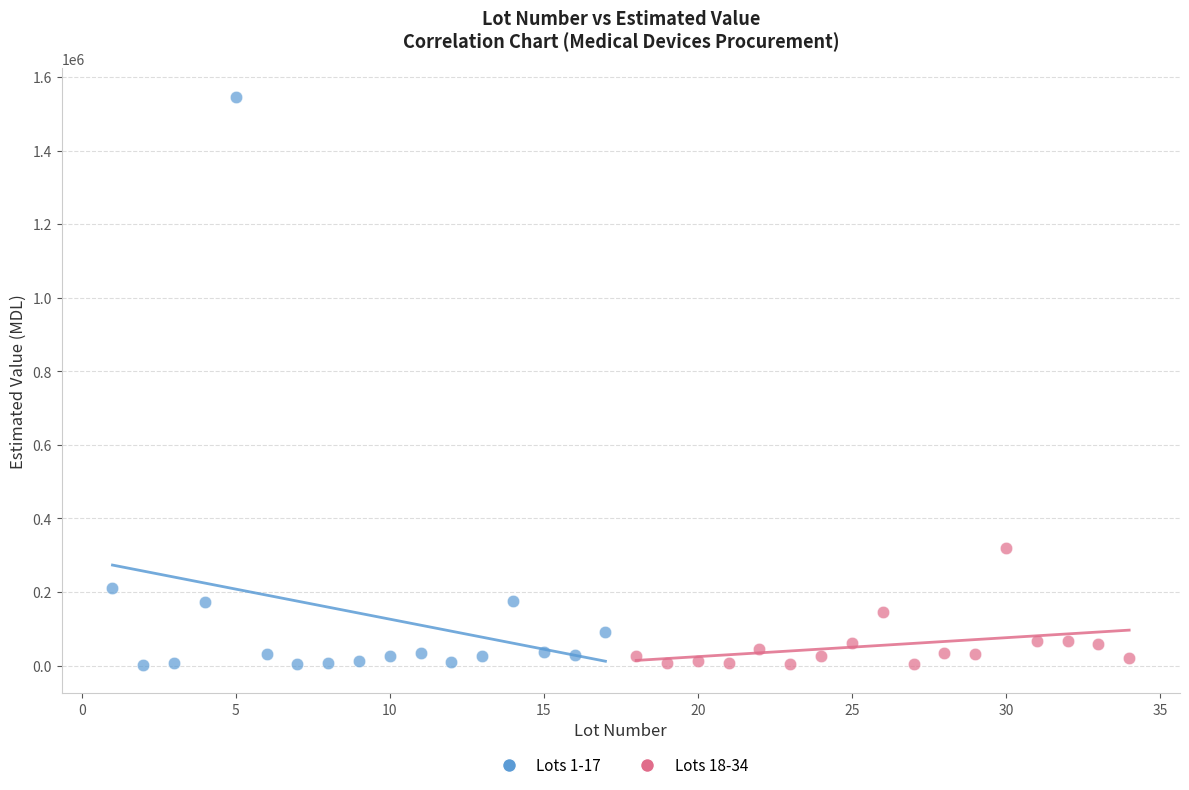

Which series reaches the maximum Y coordinate?

Lots 1-17